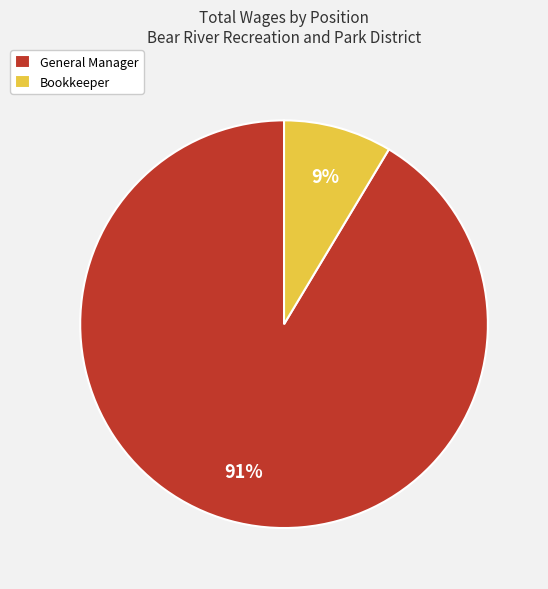

What percentage is the General Manager slice, to the nearest percent?

91%